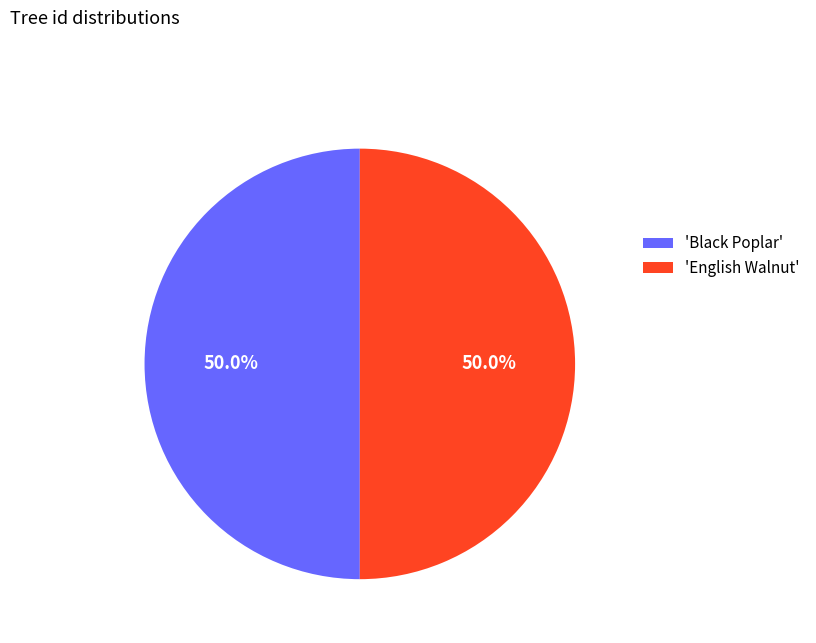

What is the ratio of the value at 'Black Poplar' to the value at 'English Walnut'?

1.0